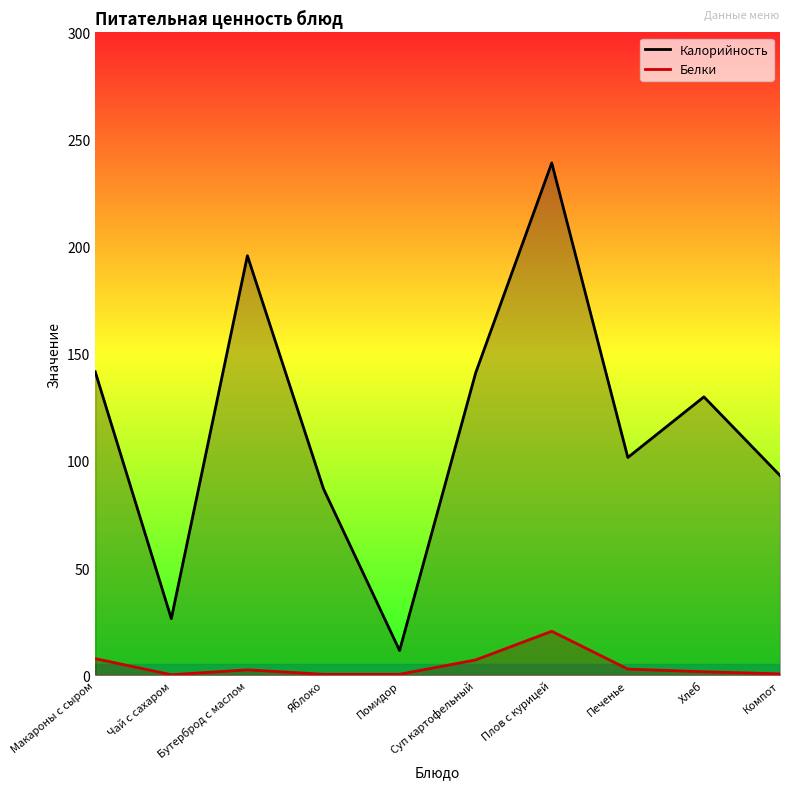

List the series in order of their peak value, lowest first.

Белки, Калорийность